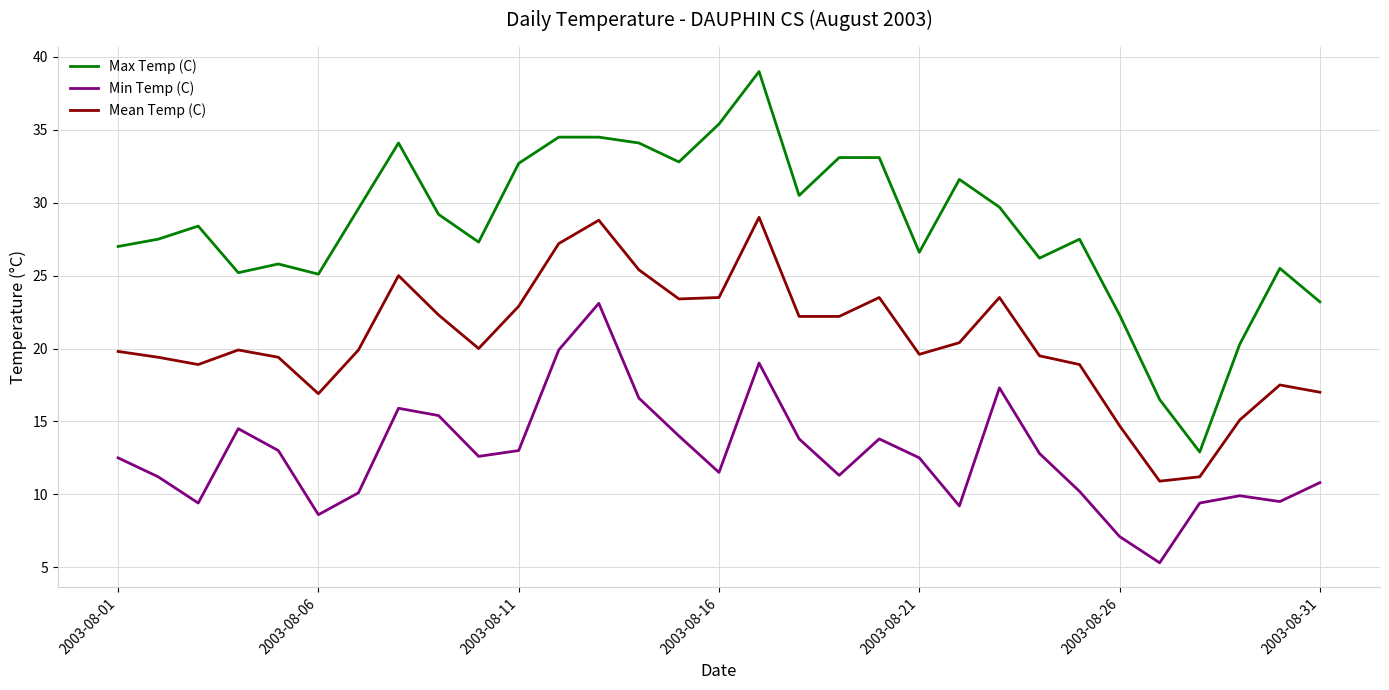

What are all the series names shown in the legend?

Max Temp (C), Min Temp (C), Mean Temp (C)